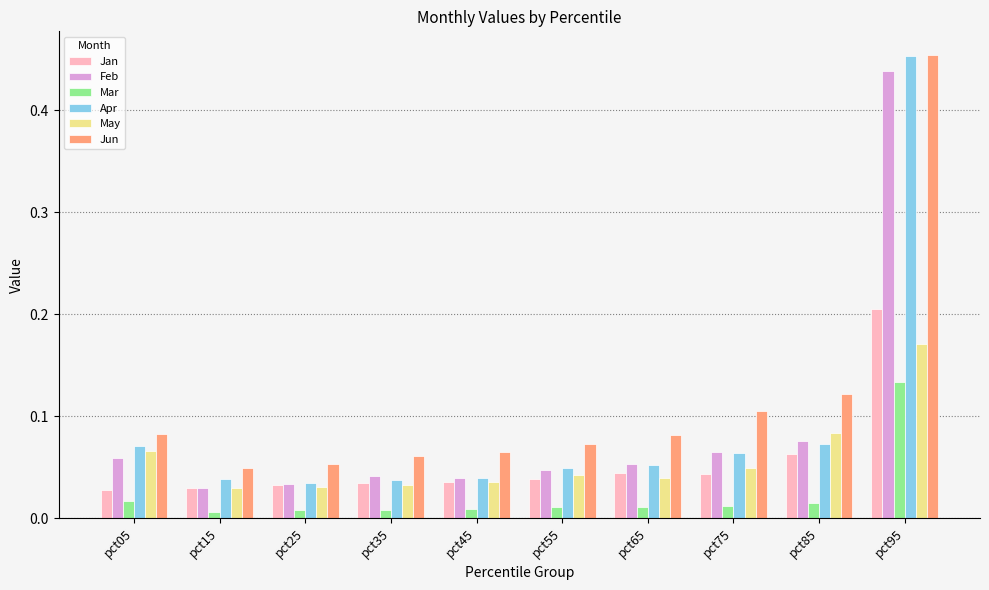

Which series has the largest total across all categories?

Jun